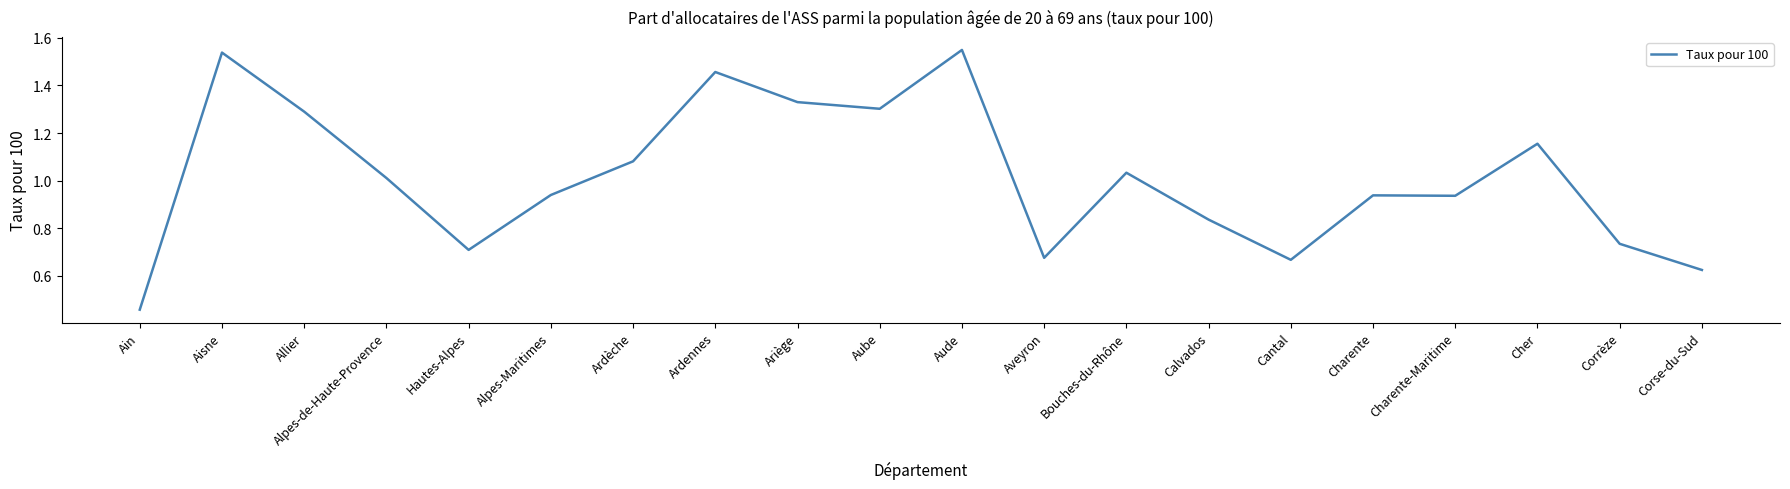

What is the change in value from Allier to Hautes-Alpes?

-0.6